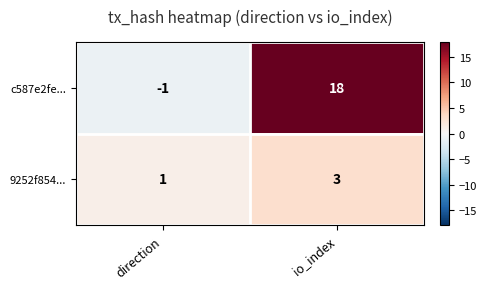

Reading left to right, transcribe all the data shown in this chart.

c587e2fe...: -1	18
9252f854...: 1	3